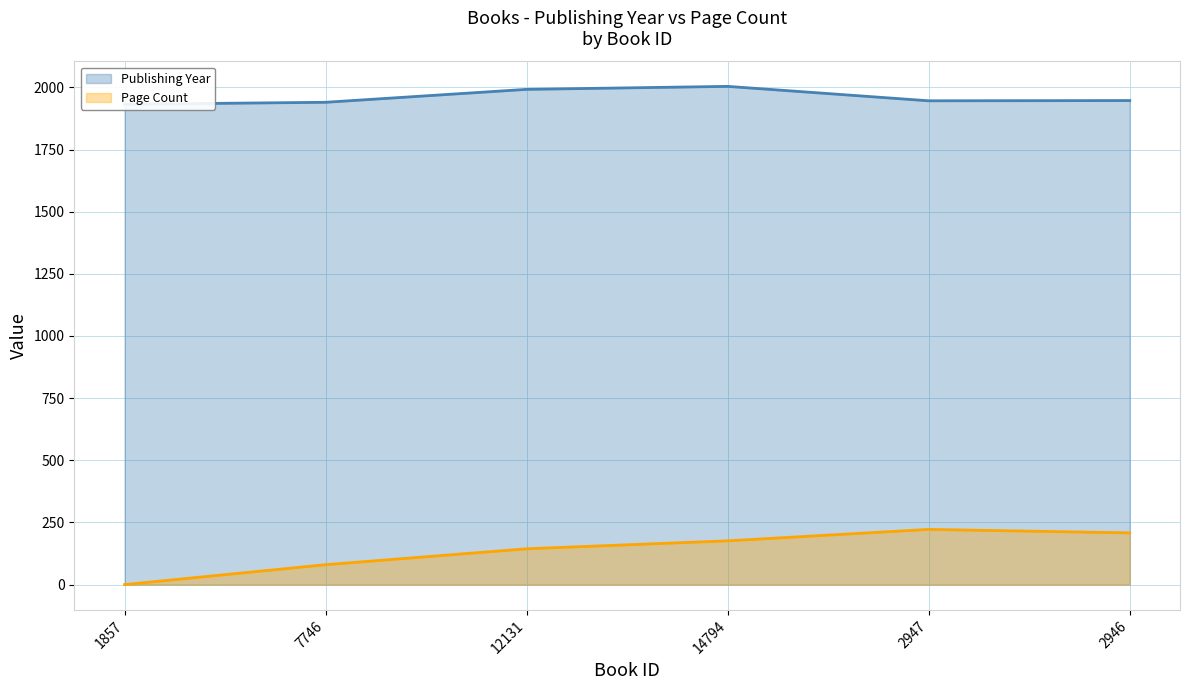

True or false: Page Count and Publishing Year intersect in this chart.

False